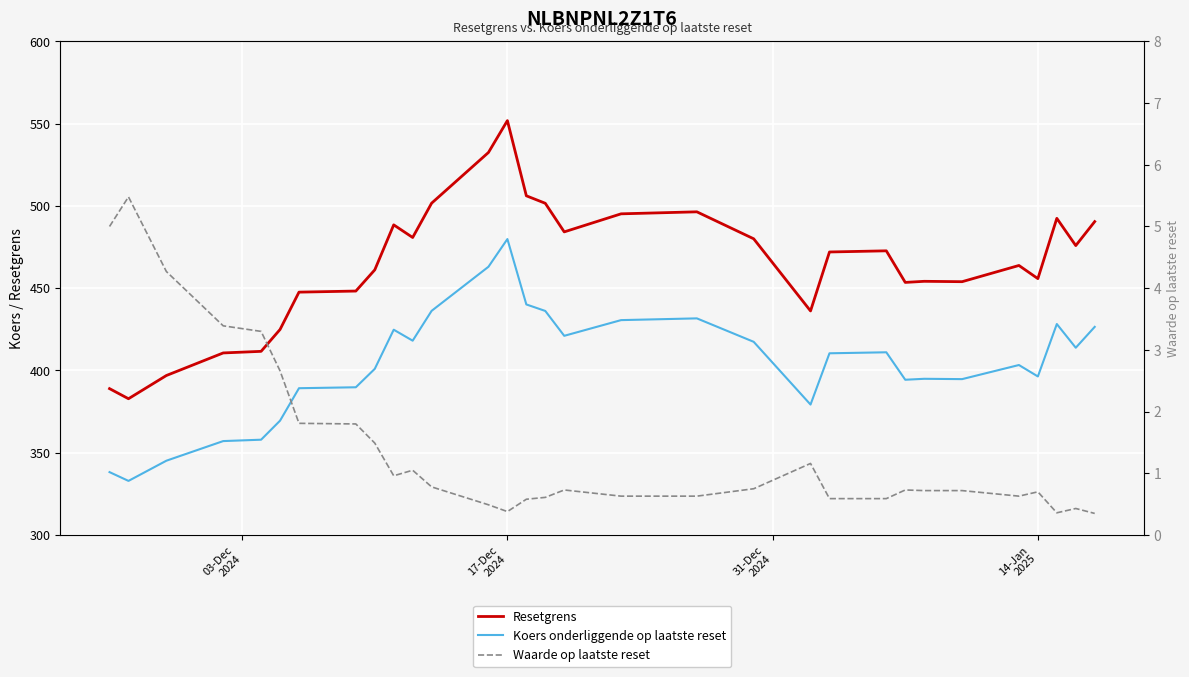

What is the greatest value displayed?

551.8